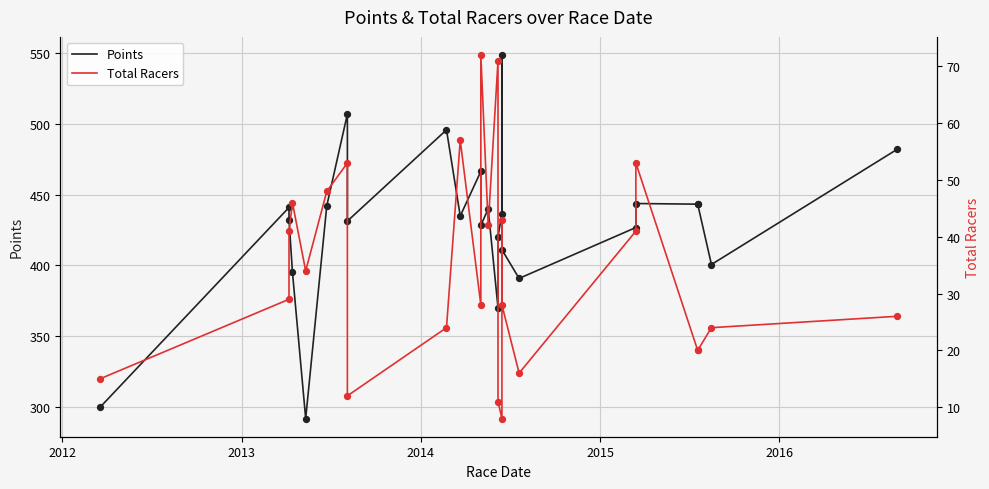

What is the total value across all series at 2015?

326.0